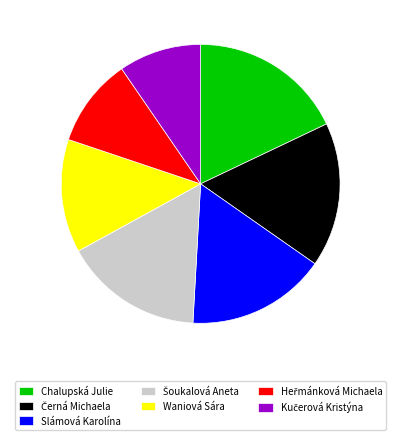

Does any single category account for the majority?

No